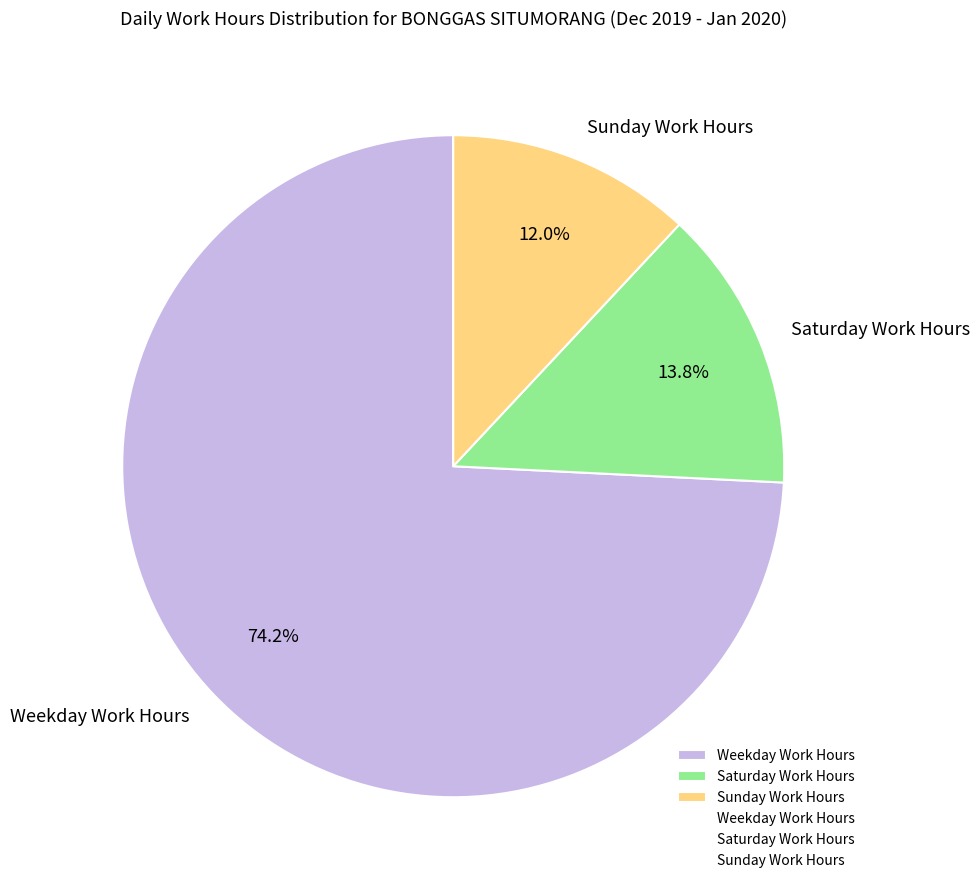

What is the ratio of the value at Sunday Work Hours to the value at Saturday Work Hours?

0.9